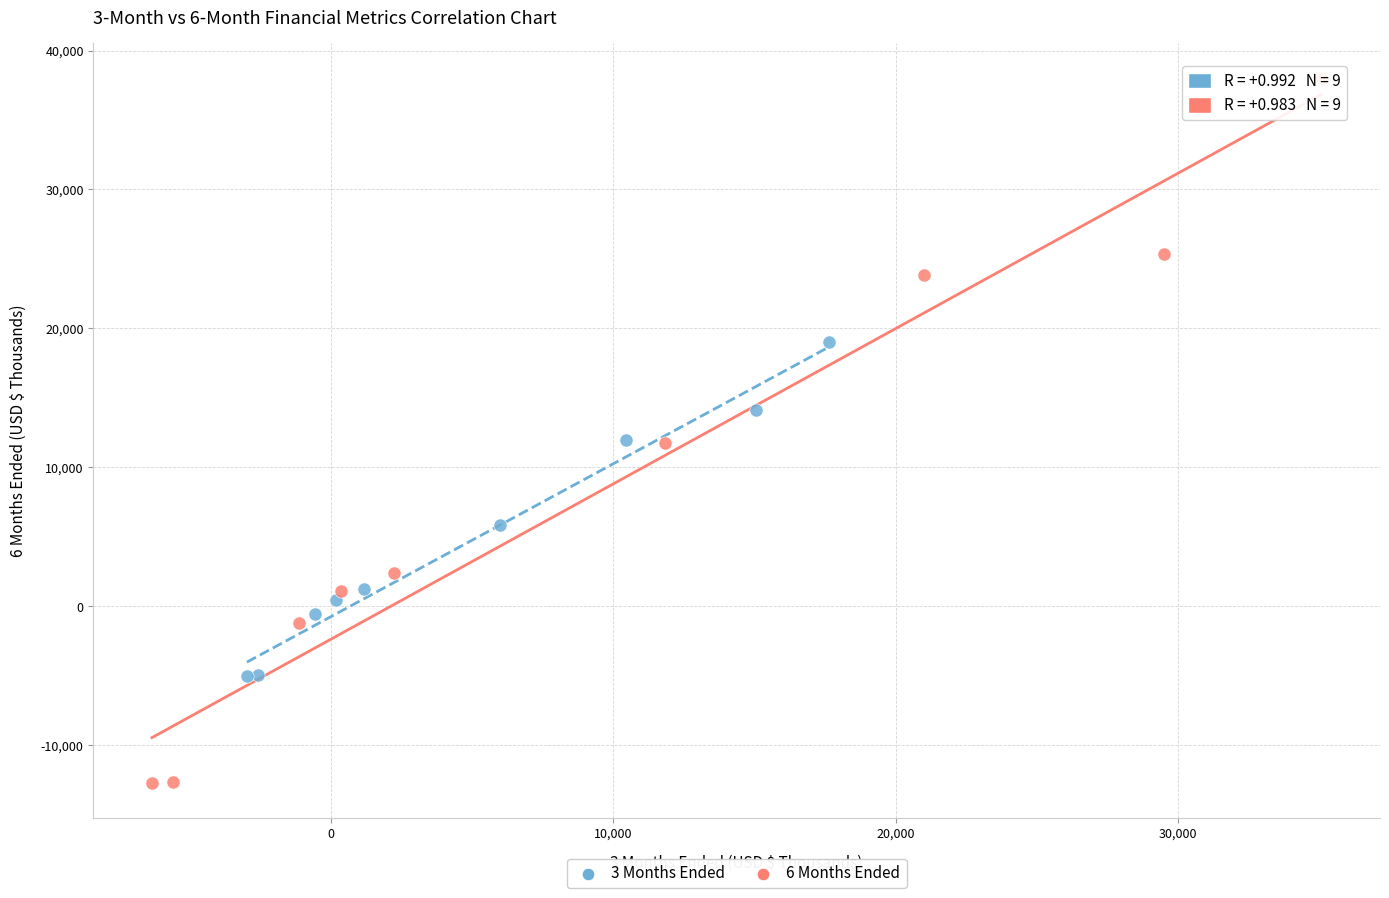

Which series has the widest spread of Y values?

6 Months Ended